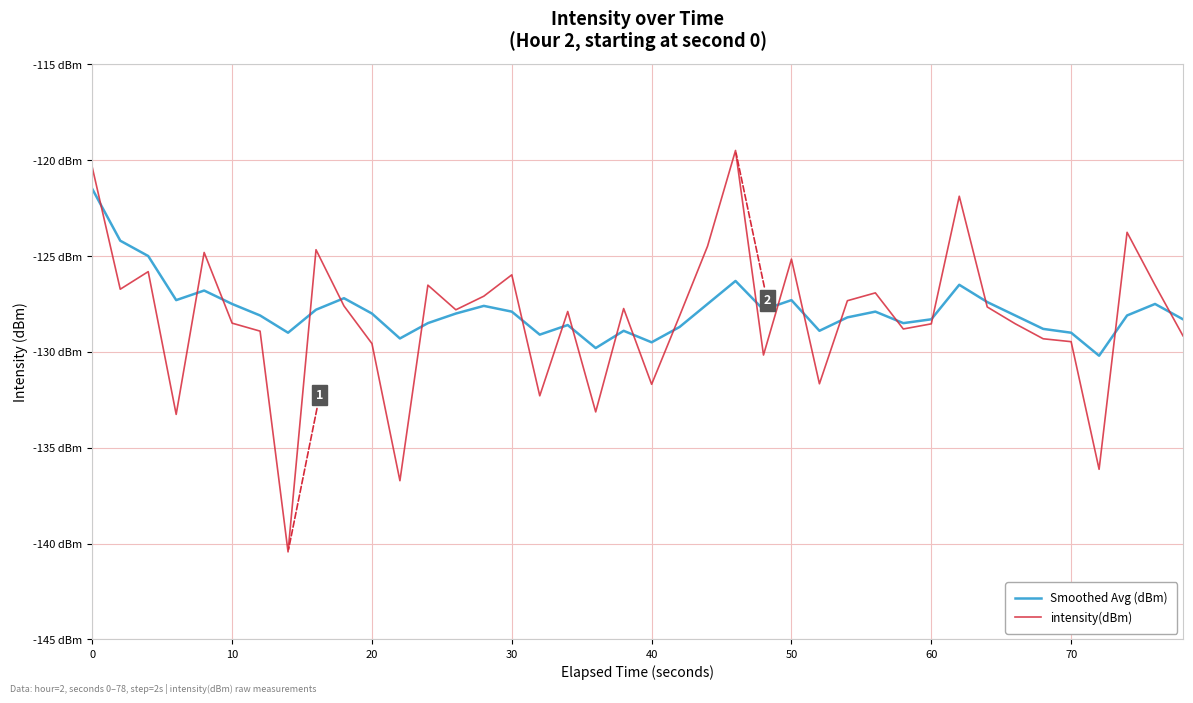

Does the chart display data point markers on the line(s)?

No